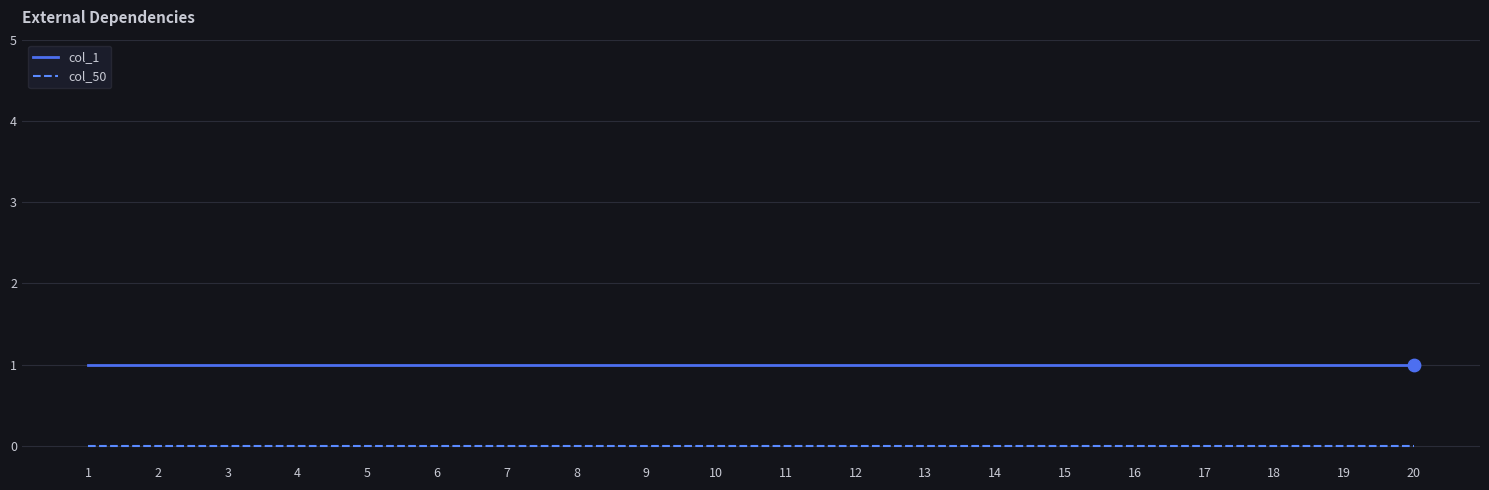

True or false: col_1 has a value of 2 at 7.

False